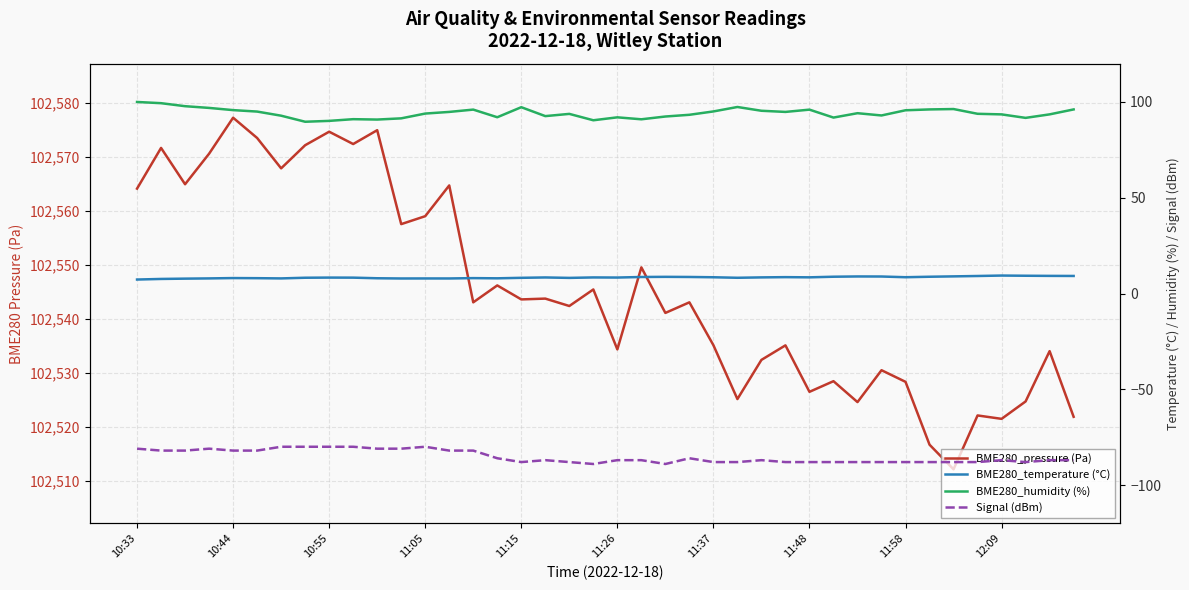

Which series has the largest total across all categories?

BME280_pressure (Pa)